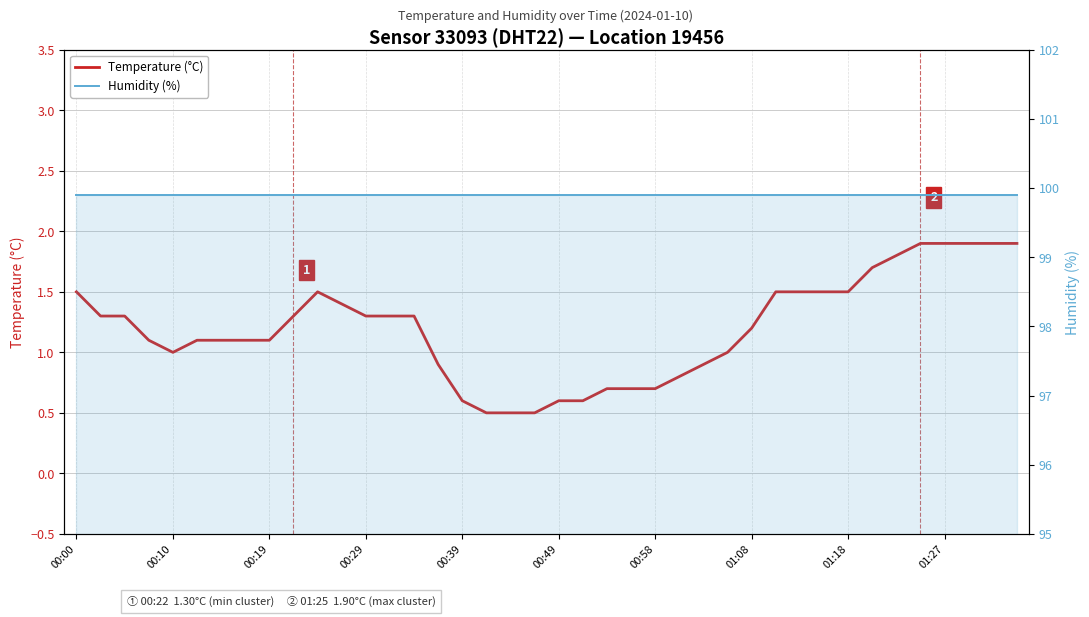

What is the value of the Humidity (%) point at the 22nd from the left?

99.9